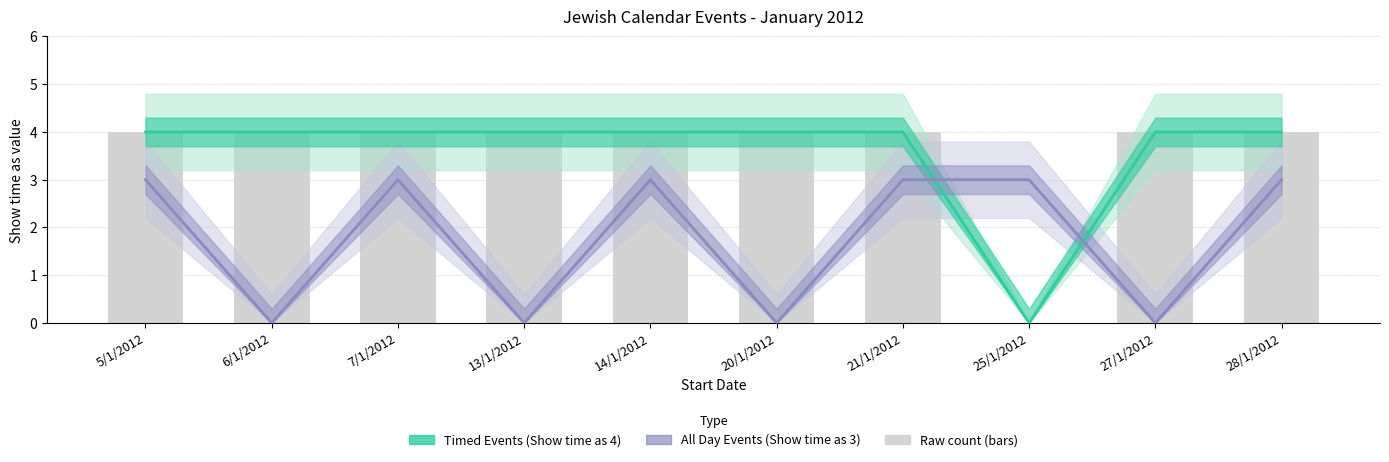

At how many categories does at least one series exceed 1?

10